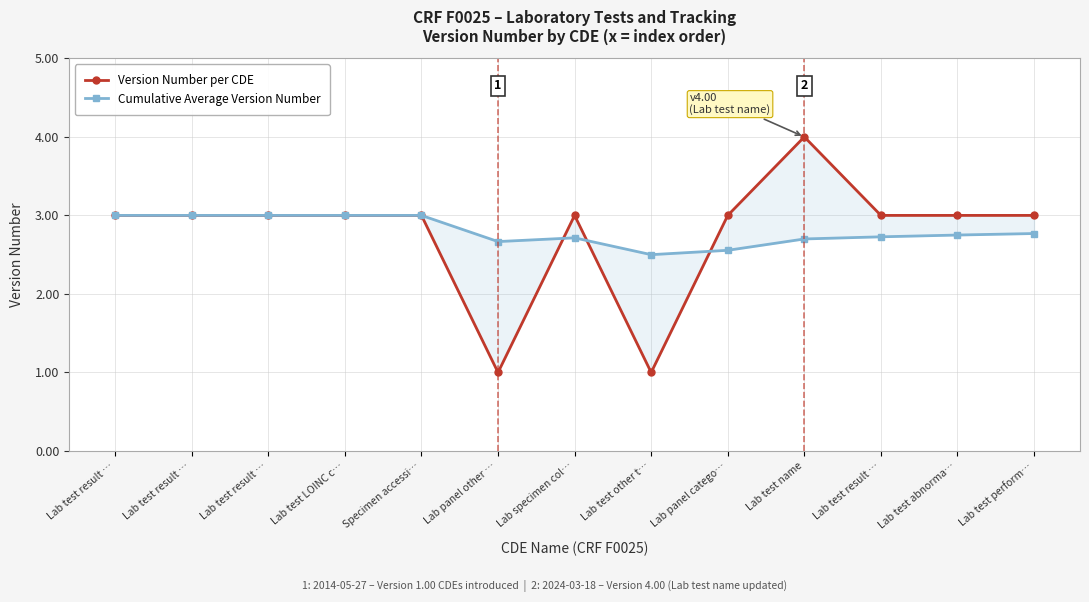

How many intersections are there between Version Number per CDE and Cumulative Average Version Number?

3